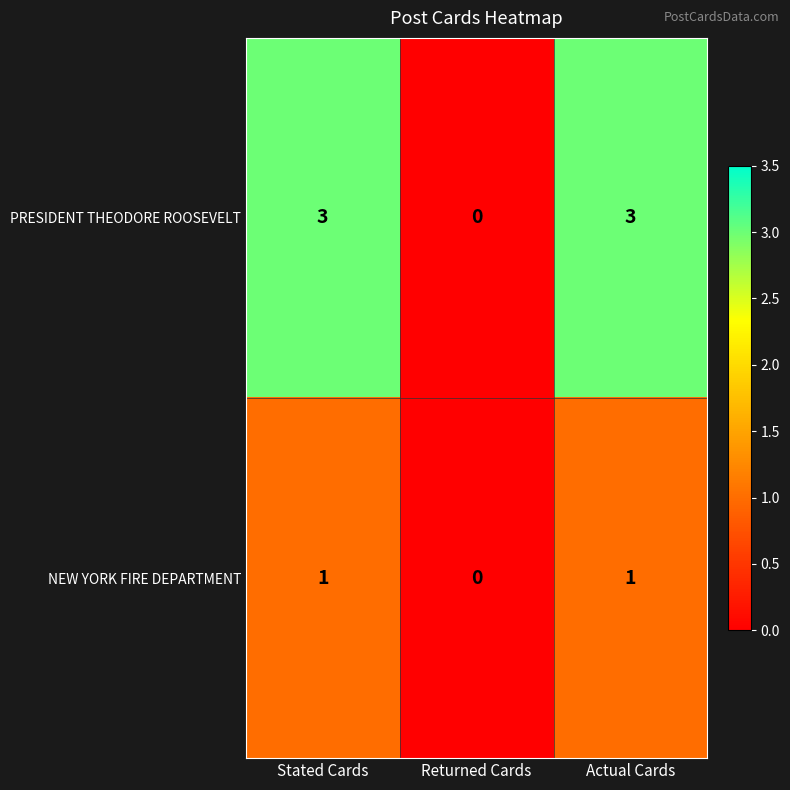

Reading right to left, list all the values displayed in this chart.

PRESIDENT THEODORE ROOSEVELT: Actual Cards=3	Returned Cards=0	Stated Cards=3
NEW YORK FIRE DEPARTMENT: Actual Cards=1	Returned Cards=0	Stated Cards=1